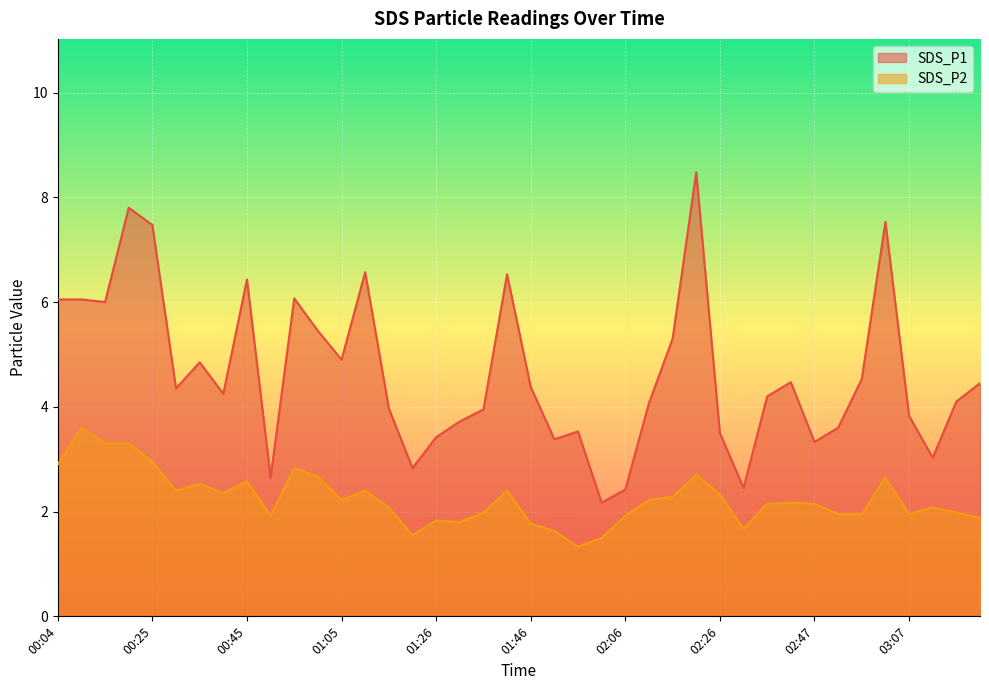

The value of SDS_P2 at 02:21 is 1.2. True or false?

False